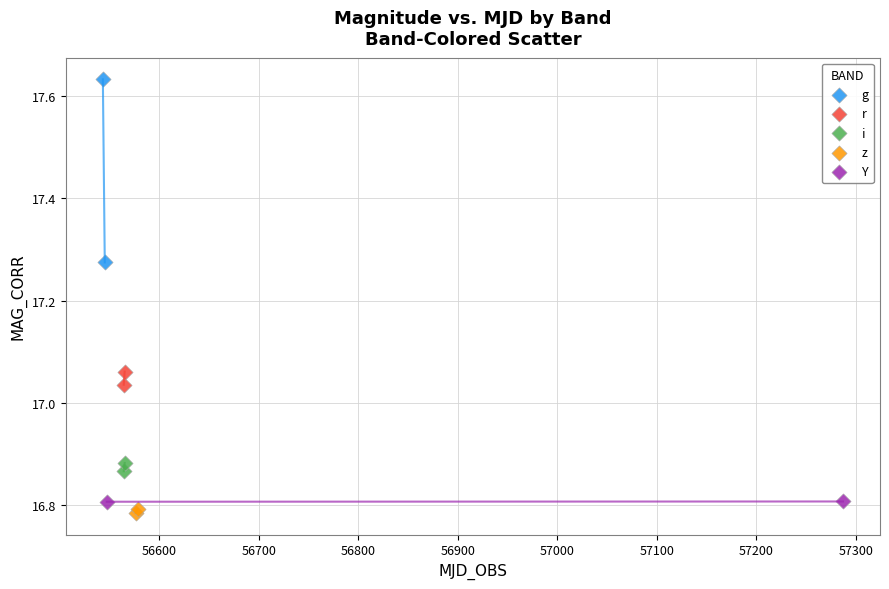

What are all the series names shown in the legend?

g, r, i, z, Y